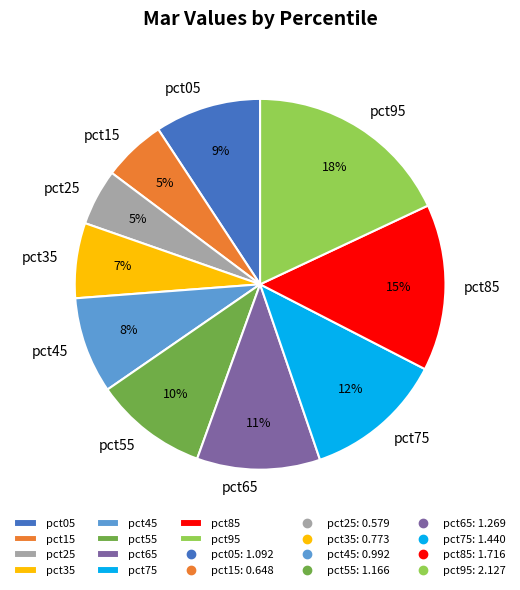

Is it true that pct05 is 24% of the pie?

False